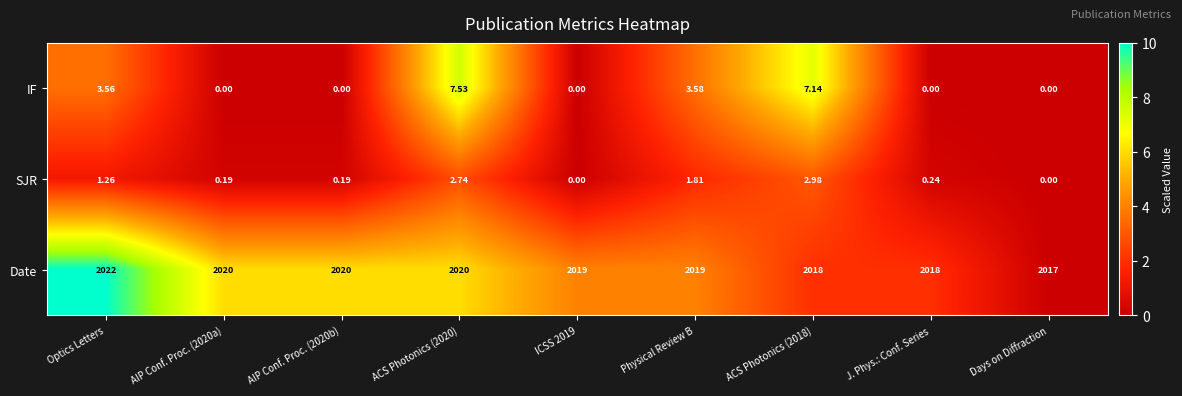

List the series in order of their peak value, lowest first.

SJR, IF, Date